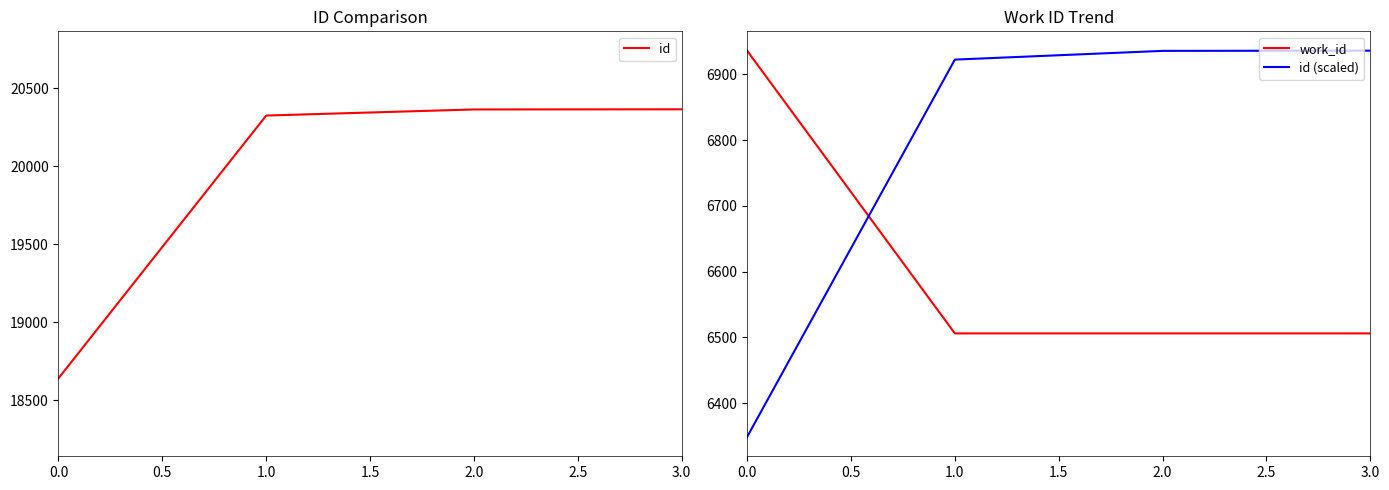

What is the difference between the work_id values at 1.0 and 0.0?

430.0